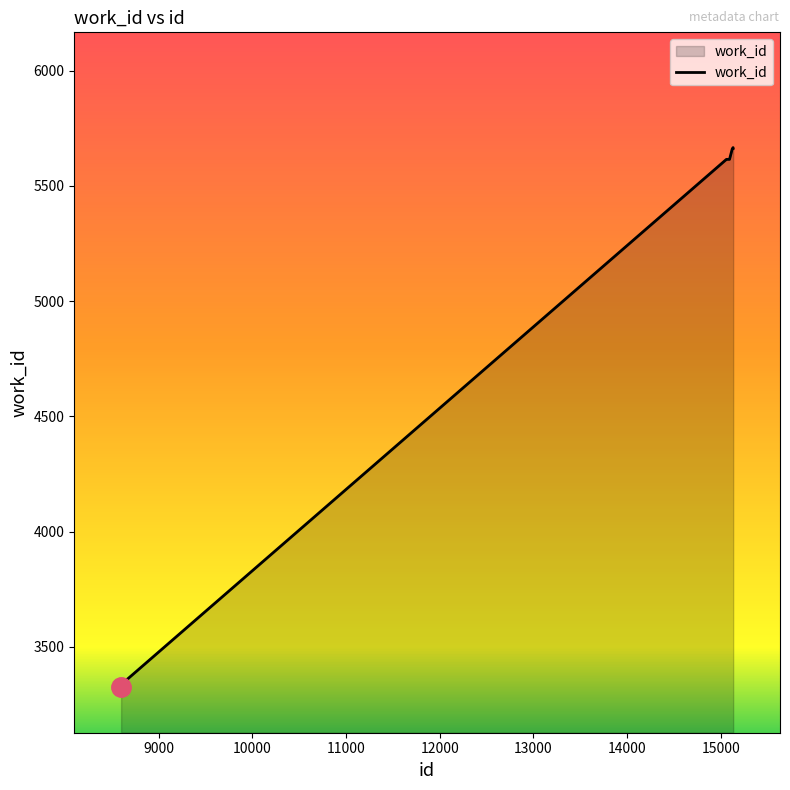

What is the difference between the maximum and minimum values?

2338